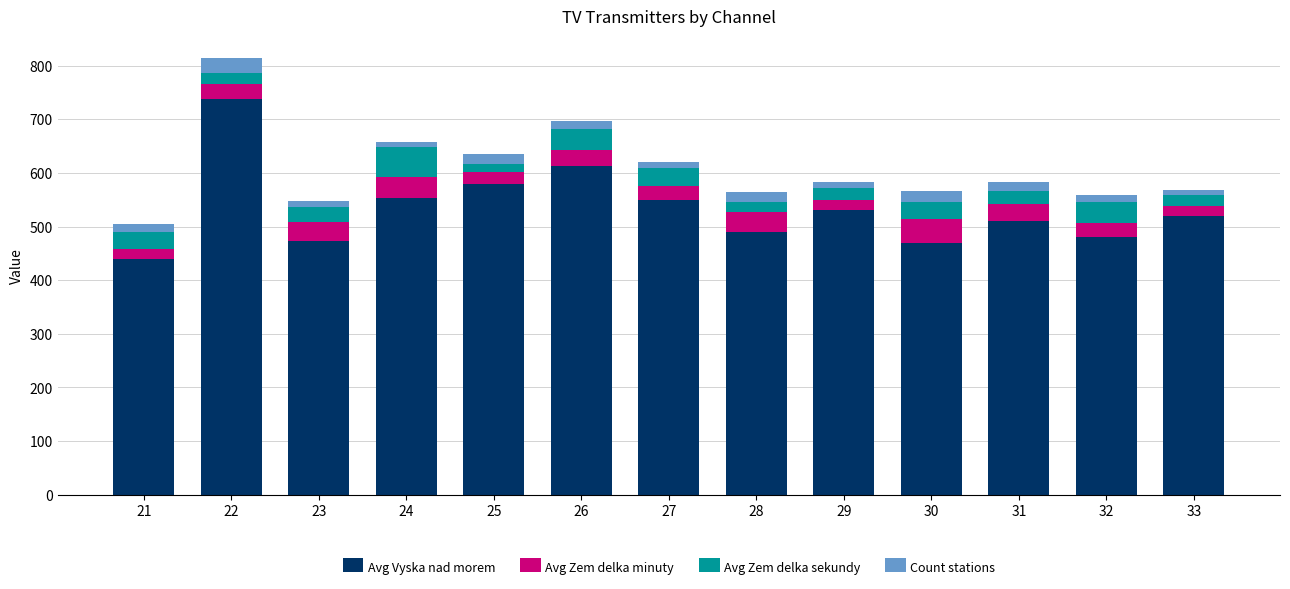

What is the highest value of the Avg Vyska nad morem series?

737